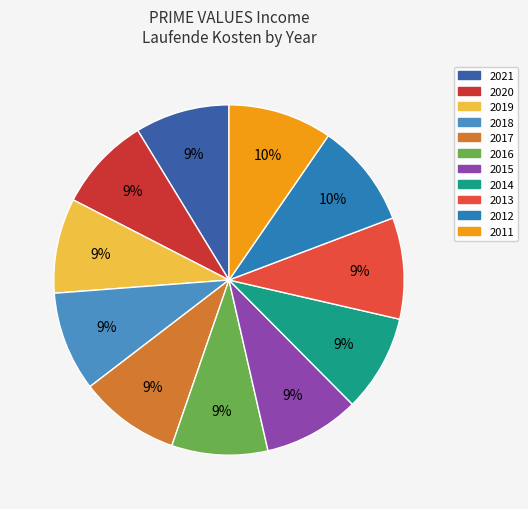

How many segments does this pie chart have?

11